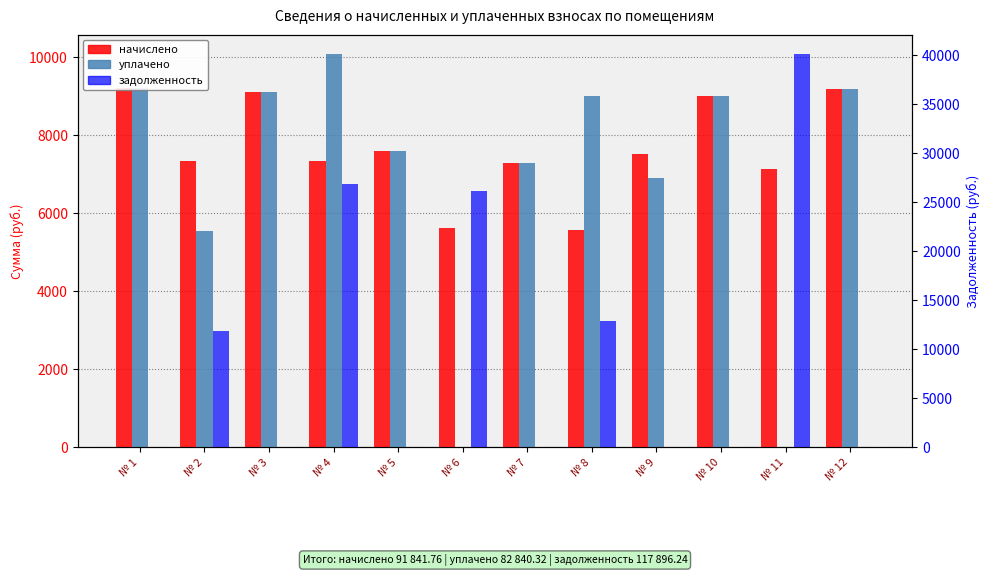

What is the difference between the maximum and second lowest values in the начислено series?

3560.4